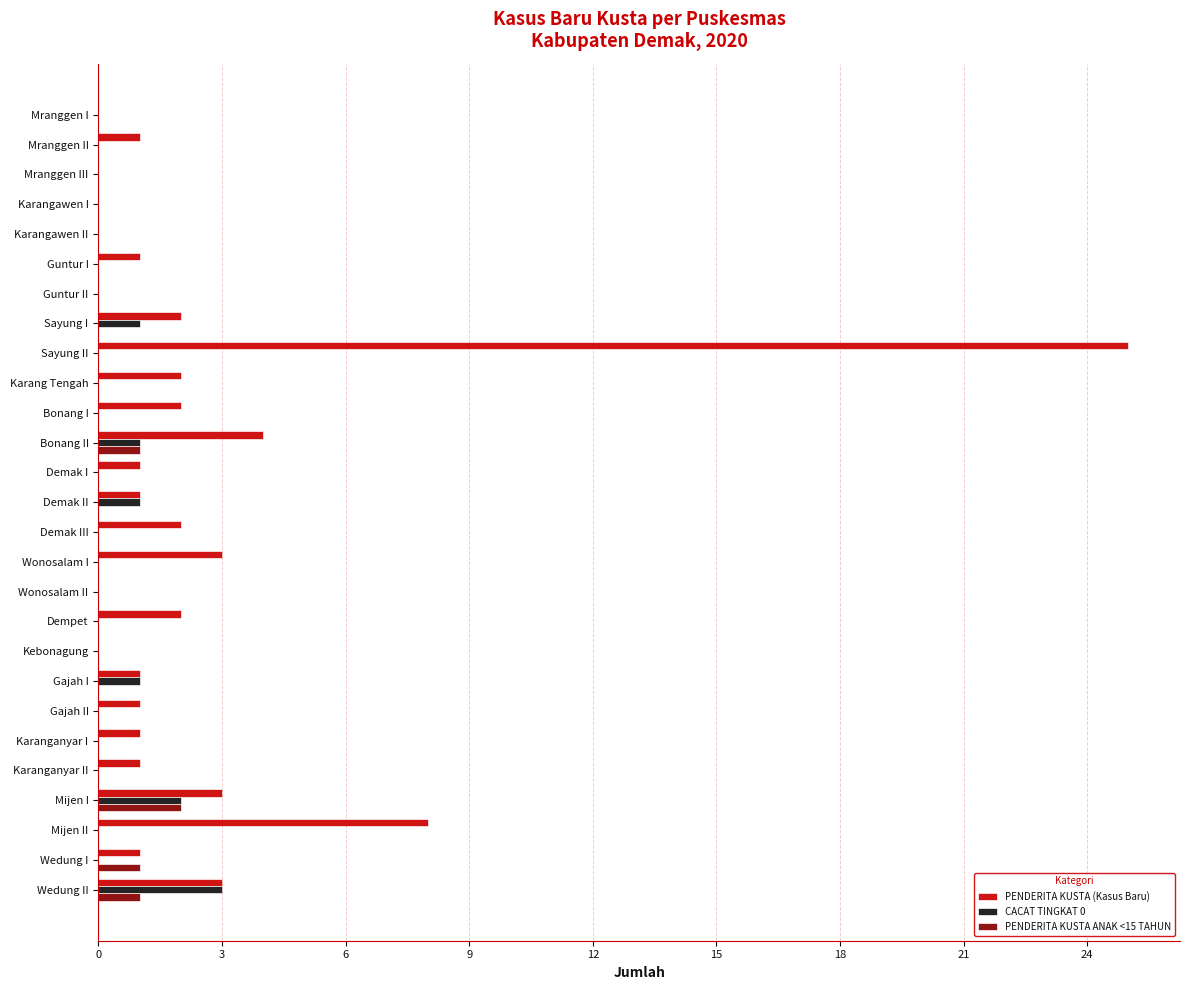

How many series are shown in this chart?

3